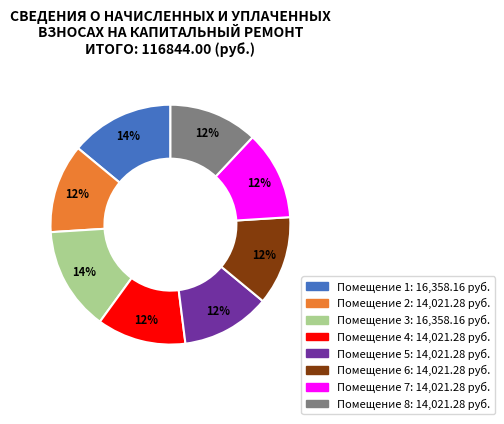

Is there any slice that represents more than half of the pie?

No